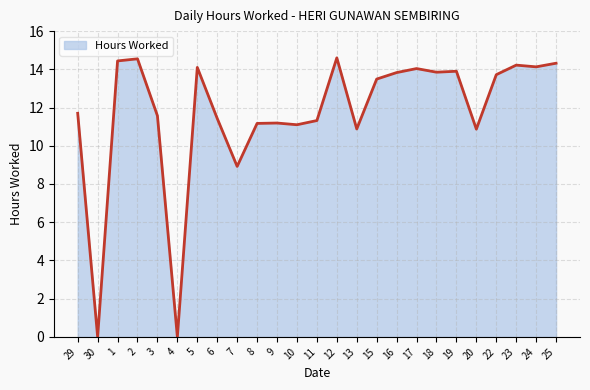

Does the chart have visible grid lines?

Yes